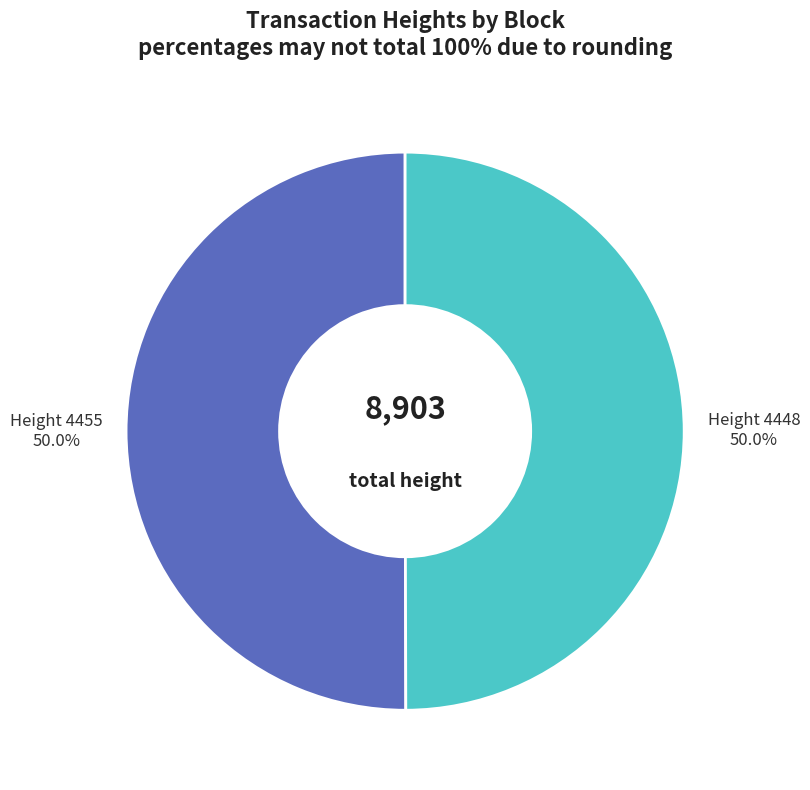

How many segments does this pie chart have?

2